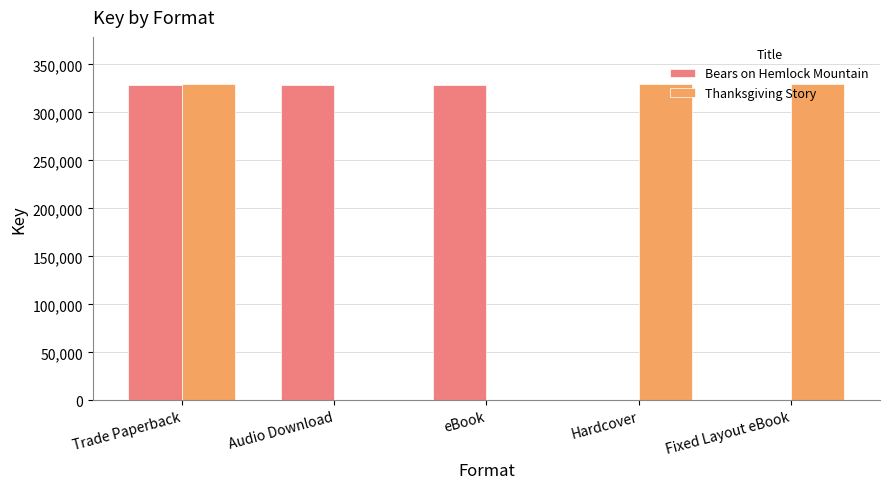

What is the sum of all Thanksgiving Story values?

987999